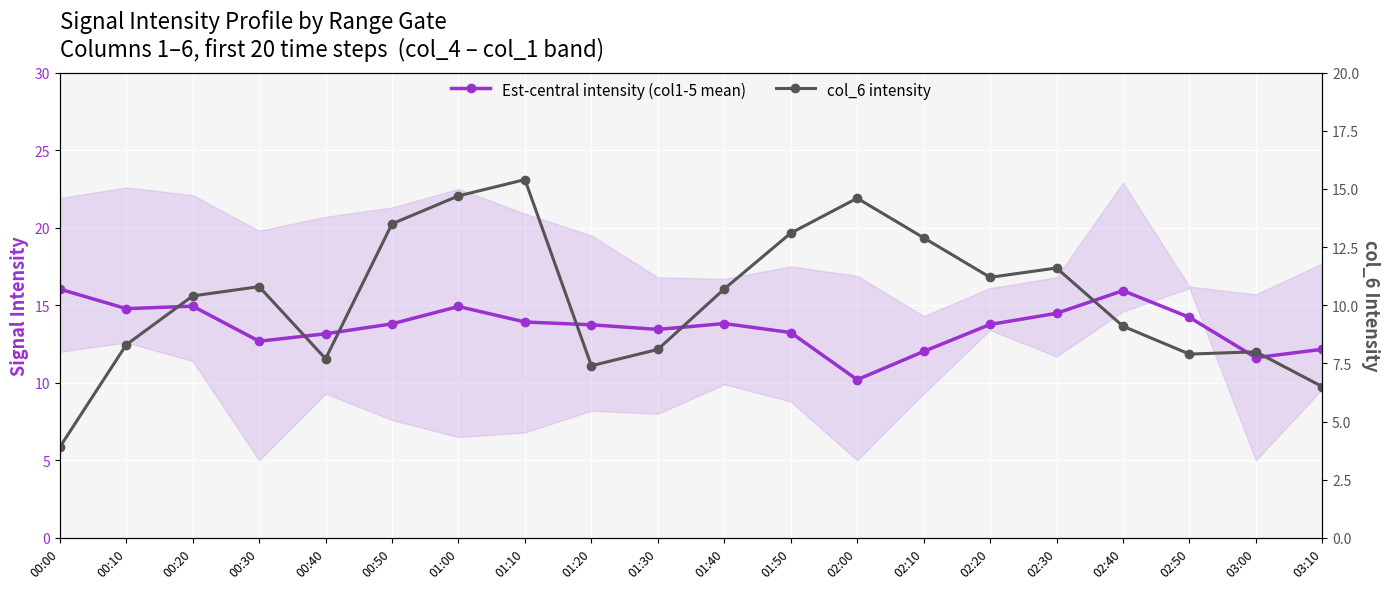

Which has a higher value, 03:10 or 00:30?

00:30